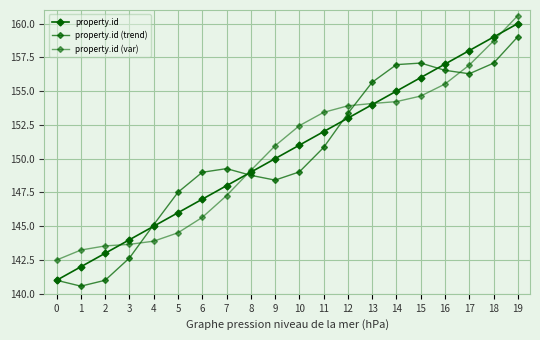

Which category has the highest value in the property.id (var) series?

19